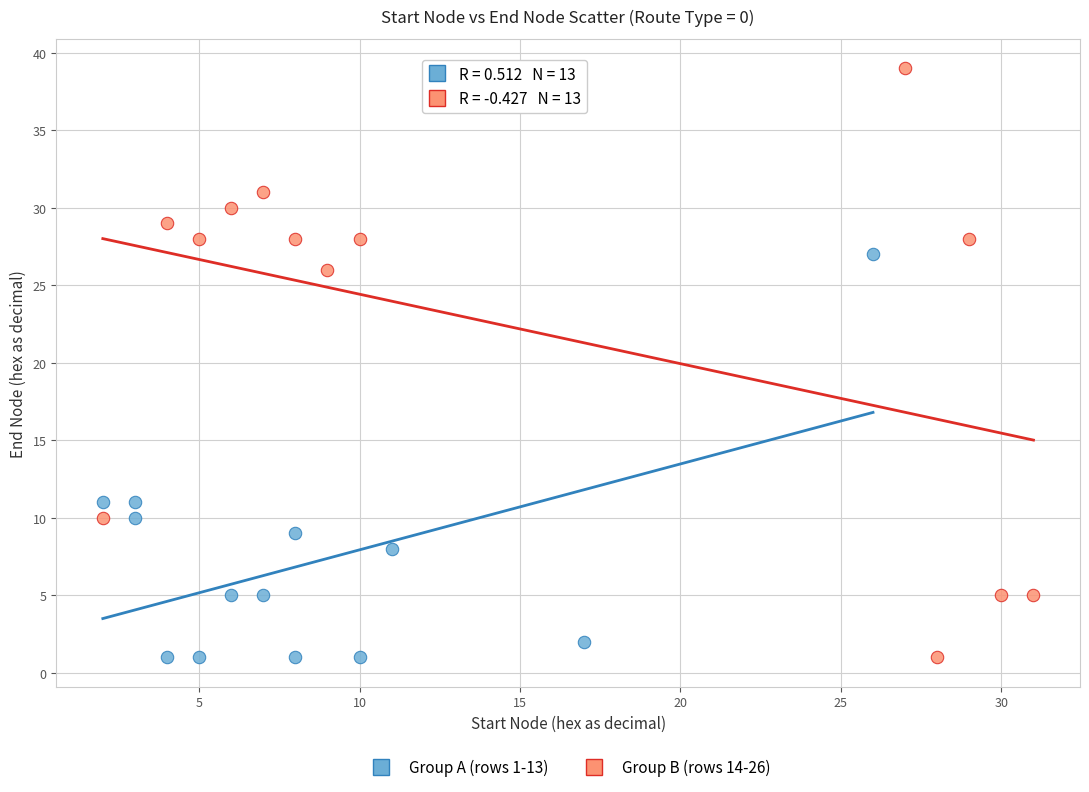

Which series contains the highest Y value?

Group B (rows 14-26)